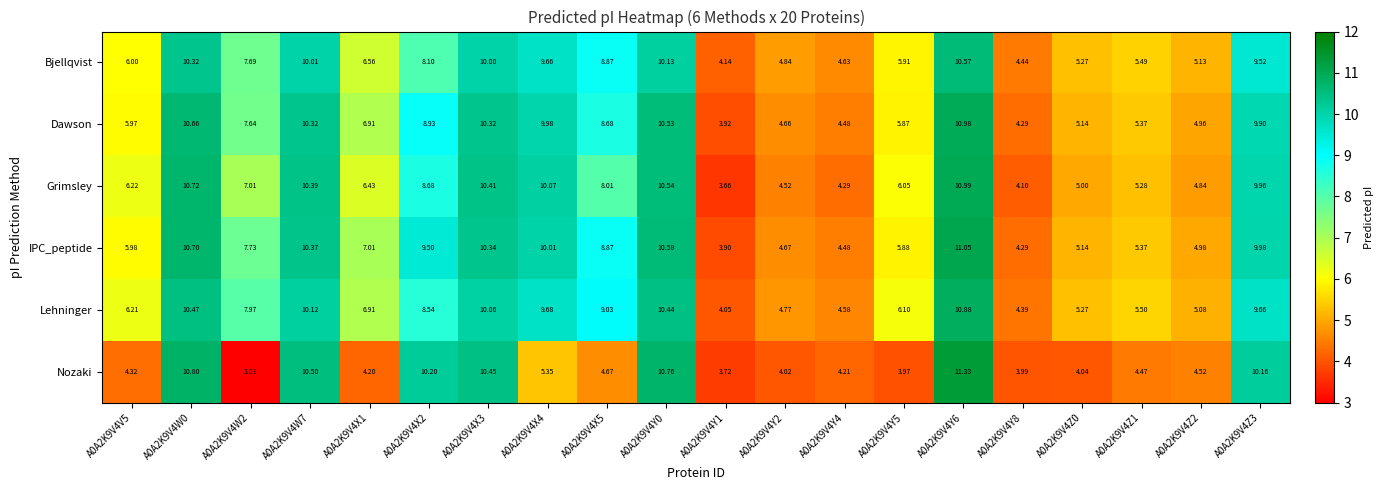

Is the value of IPC_peptide at A0A2K9V4W2 greater than the value of Dawson at A0A2K9V4X3?

No